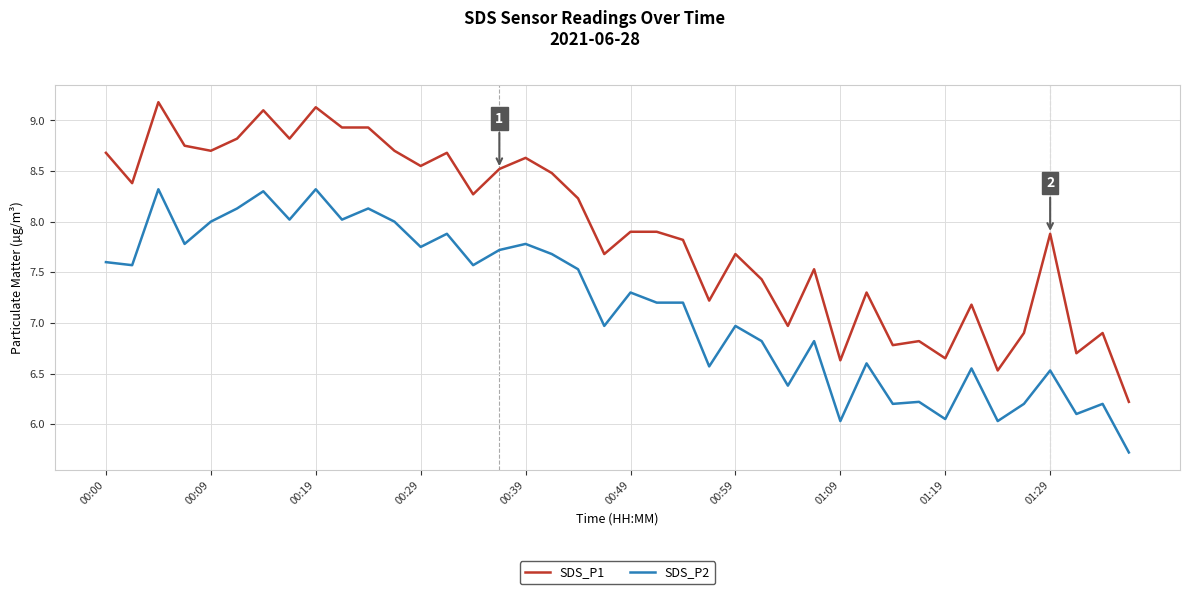

What is the smallest value displayed?

5.7